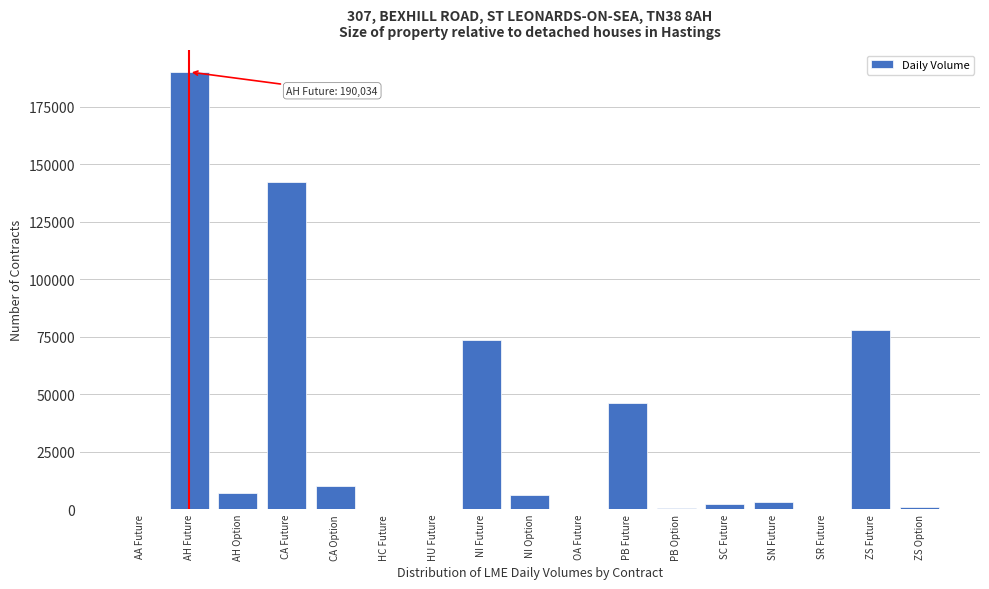

What is the maximum value shown in the chart?

190034